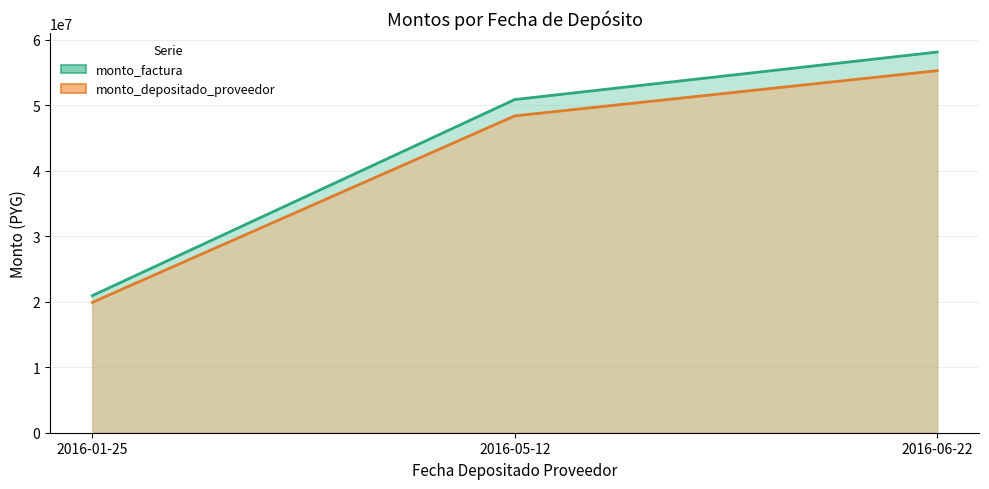

What is the average value of the monto_depositado_proveedor series?

41209212